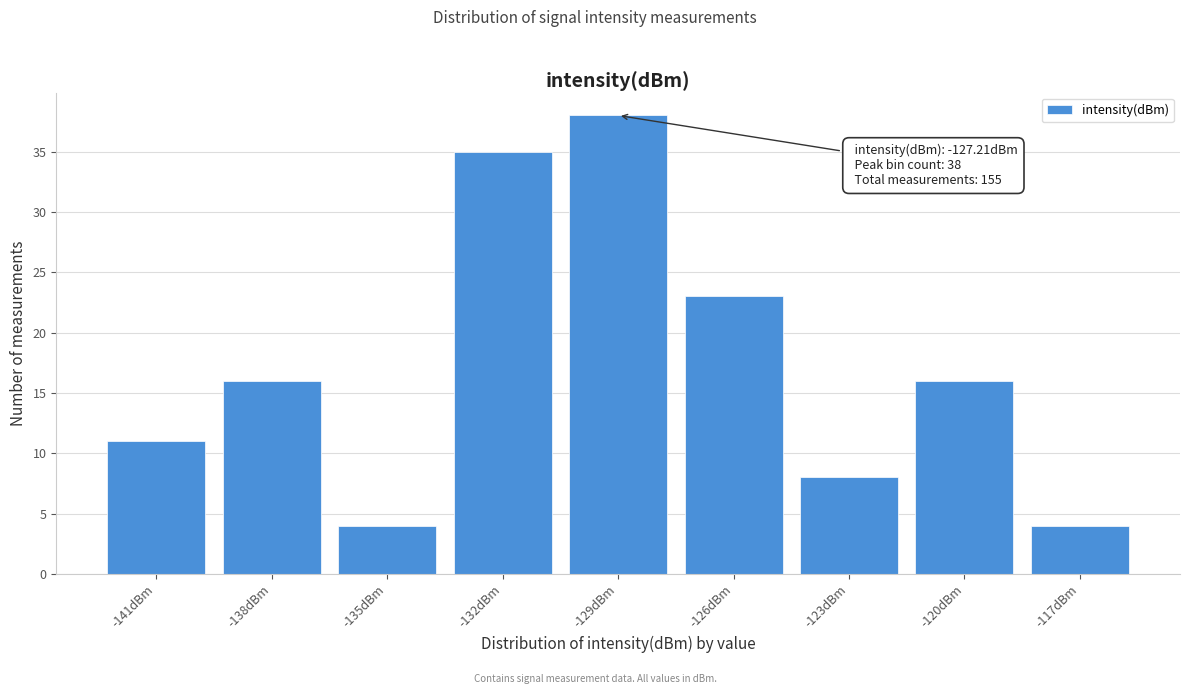

Reading right to left, what are all the values shown in this chart?

-117dBm=4	-120dBm=16	-123dBm=8	-126dBm=23	-129dBm=38	-132dBm=35	-135dBm=4	-138dBm=16	-141dBm=11